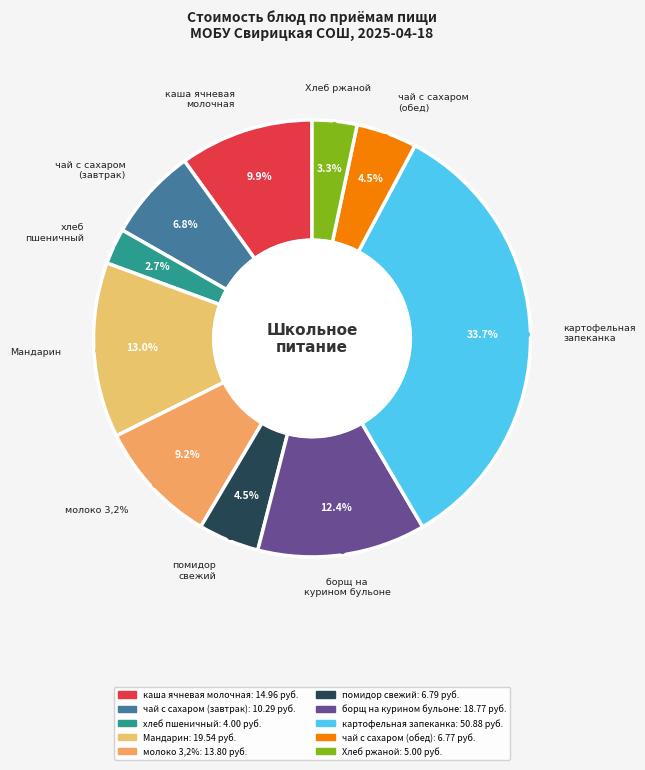

To the nearest percent, what is the combined percentage of Хлеб ржаной and молоко 3,2%?

12%